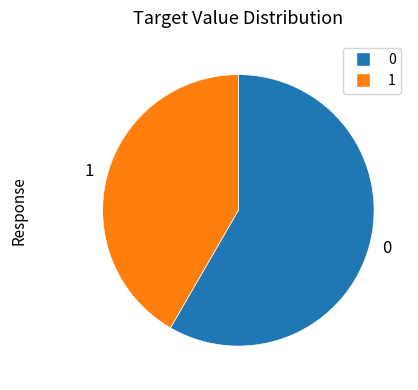

Do 0 and 1 together represent more than half of the pie?

Yes